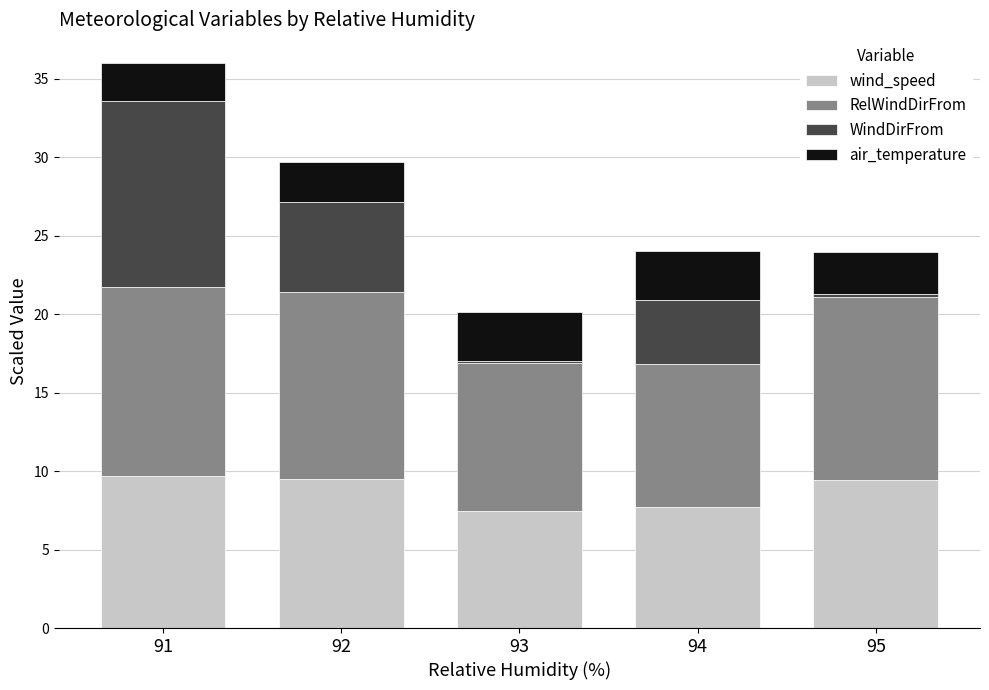

The value of wind_speed at 94 is 12.0. True or false?

False